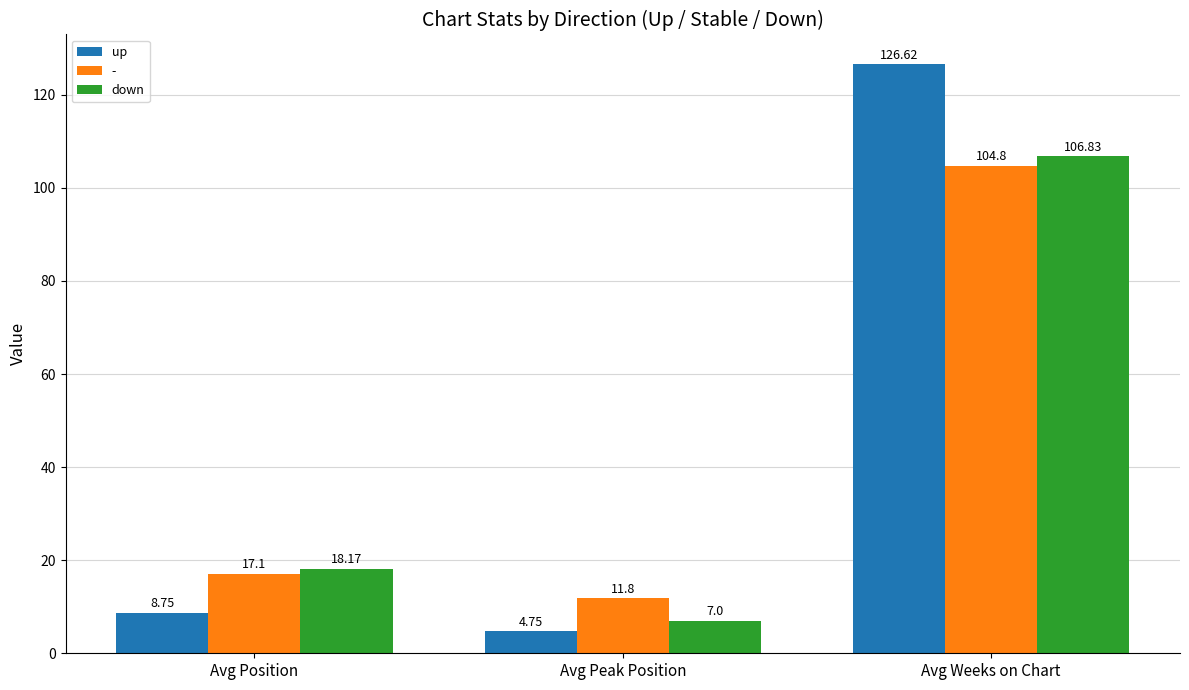

True or false: down has a value of 11.5 at Avg Peak Position.

False